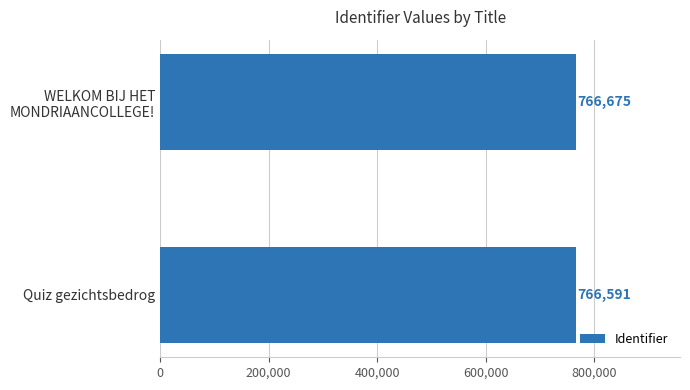

List the labels in order of value, smallest first.

Quiz gezichtsbedrog, WELKOM BIJ HET
MONDRIAANCOLLEGE!